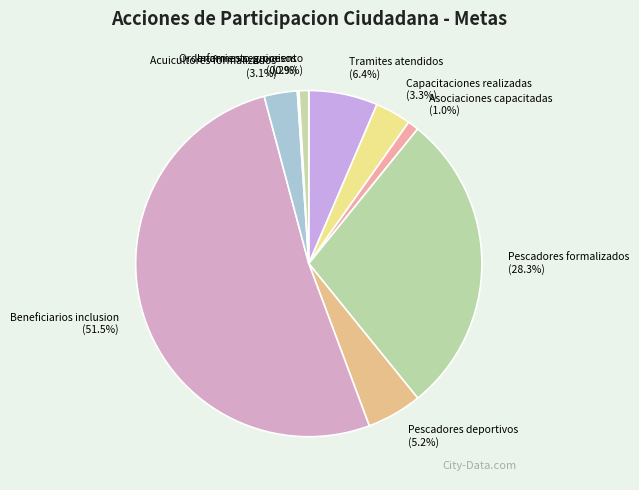

To the nearest percent, what percentage of the pie is Pescadores formalizados?

28%